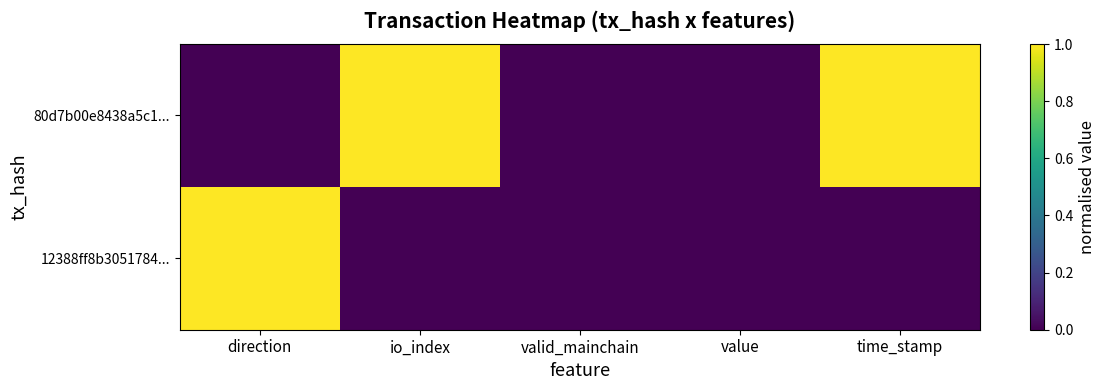

What is the maximum value shown in the chart?

1